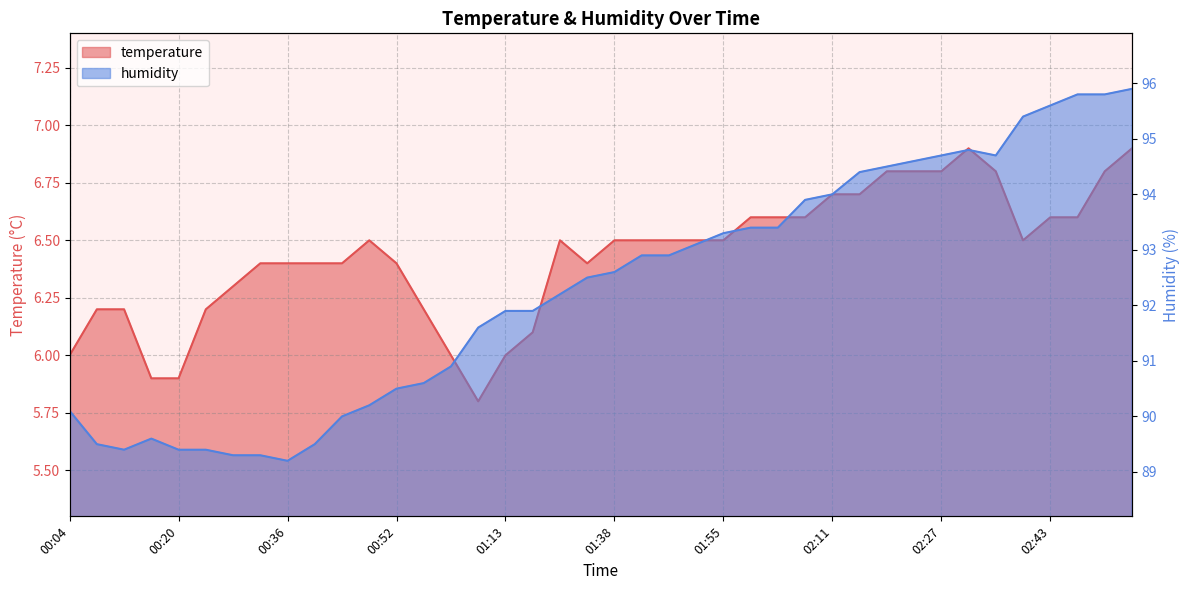

What is the difference between the maximum and minimum values in the humidity series?

6.7